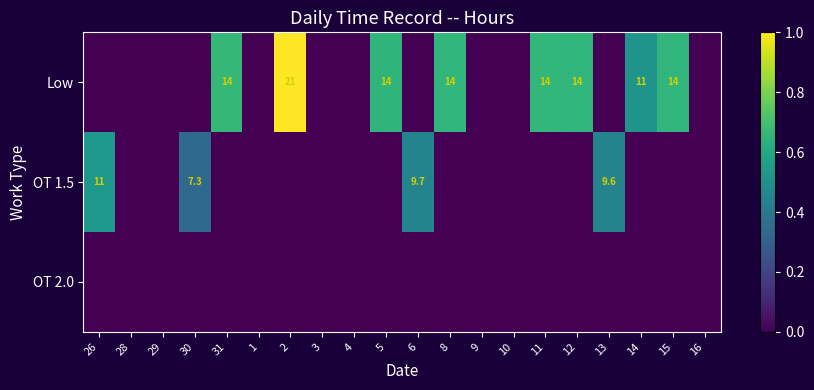

At how many categories does at least one series exceed 0?

12